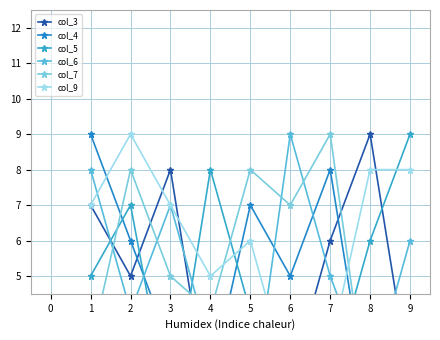

What is the value of the col_4 point at the 7th from the left?

8